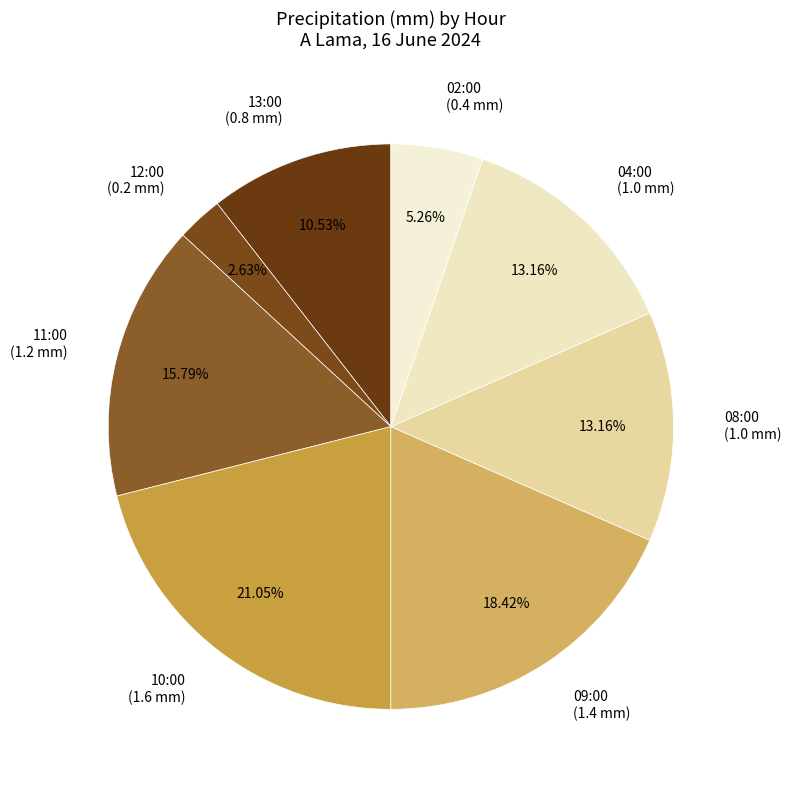

Combined, do 12:00 (0.2 mm) and 04:00 (1.0 mm) account for over 50%?

No